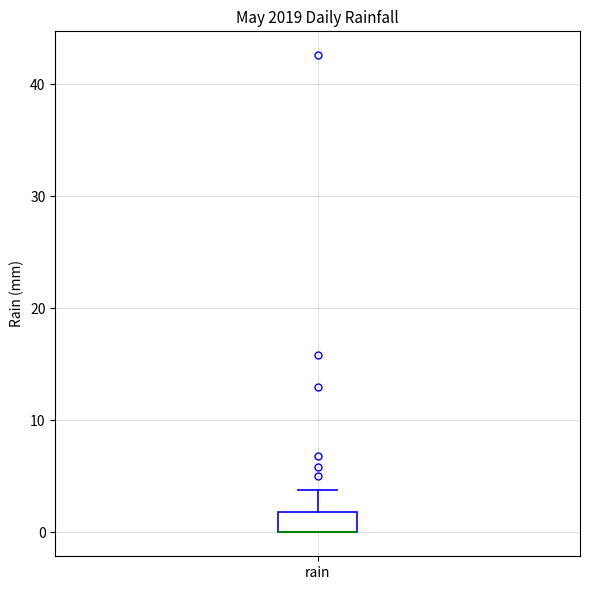

Read this box plot against the y-axis: the position of the median line, the range covered by the box, and the ends of both whiskers. The values are not printed on the chart, so give them approximately, as read against the axis.

median 0 (drawn on the box's lower edge), box 0 to 2, whiskers 0 to 4